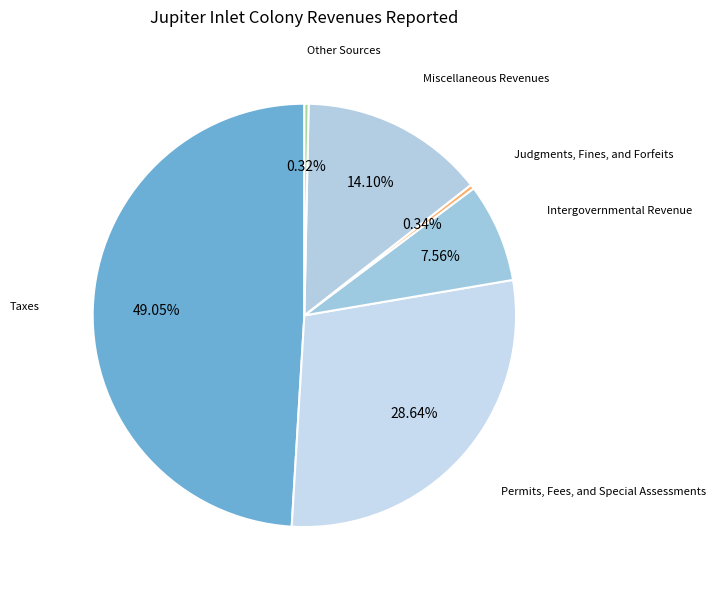

Is Taxes the majority of the pie?

No